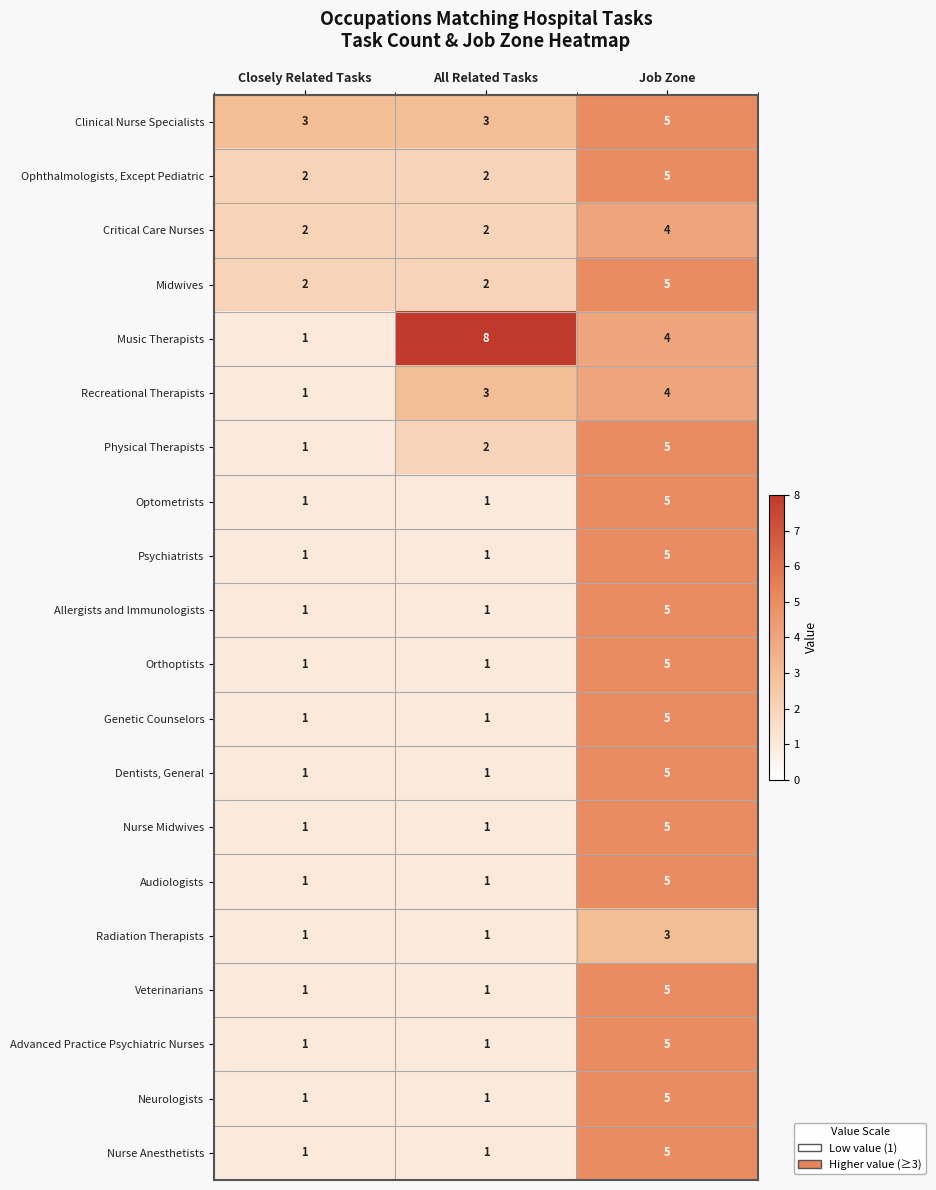

What is the spread (max minus min) of values at Closely Related Tasks?

2